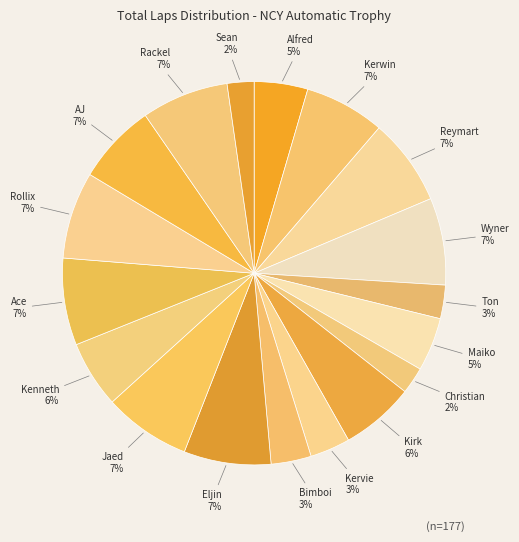

How many segments does this pie chart have?

18